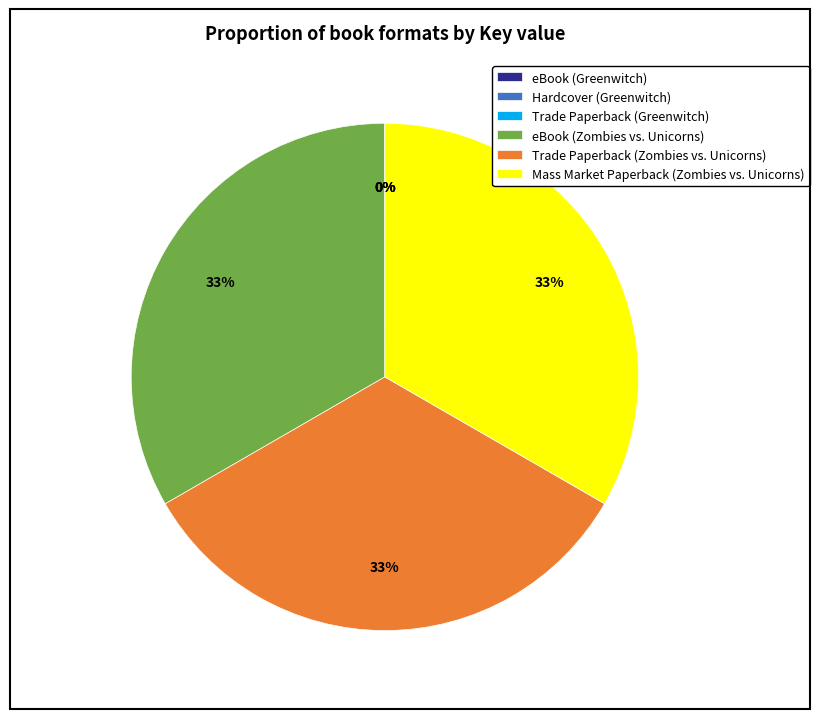

To the nearest percent, what percentage of the pie is Trade Paperback (Zombies vs. Unicorns)?

33%